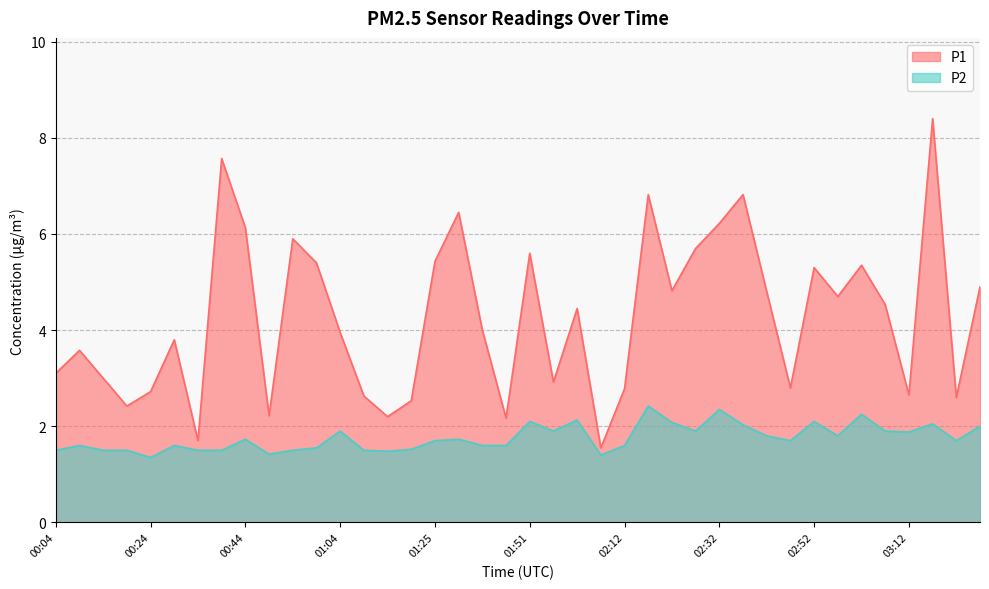

At which label is P1 closest to 4?

01:35